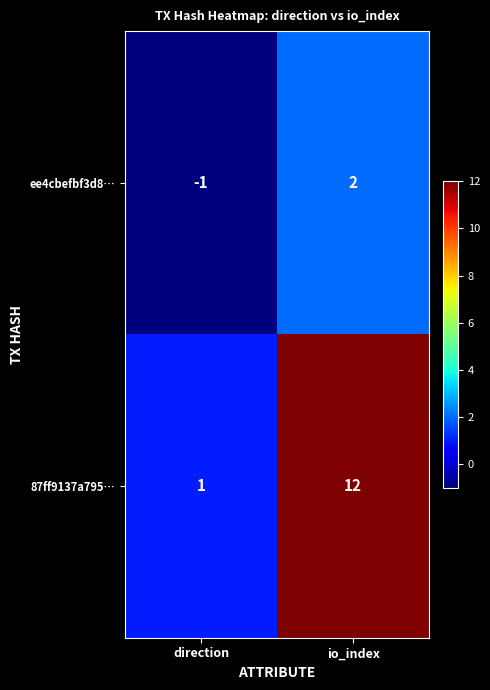

True or false: ee4cbefbf3d8… has a value of -1 at direction.

True